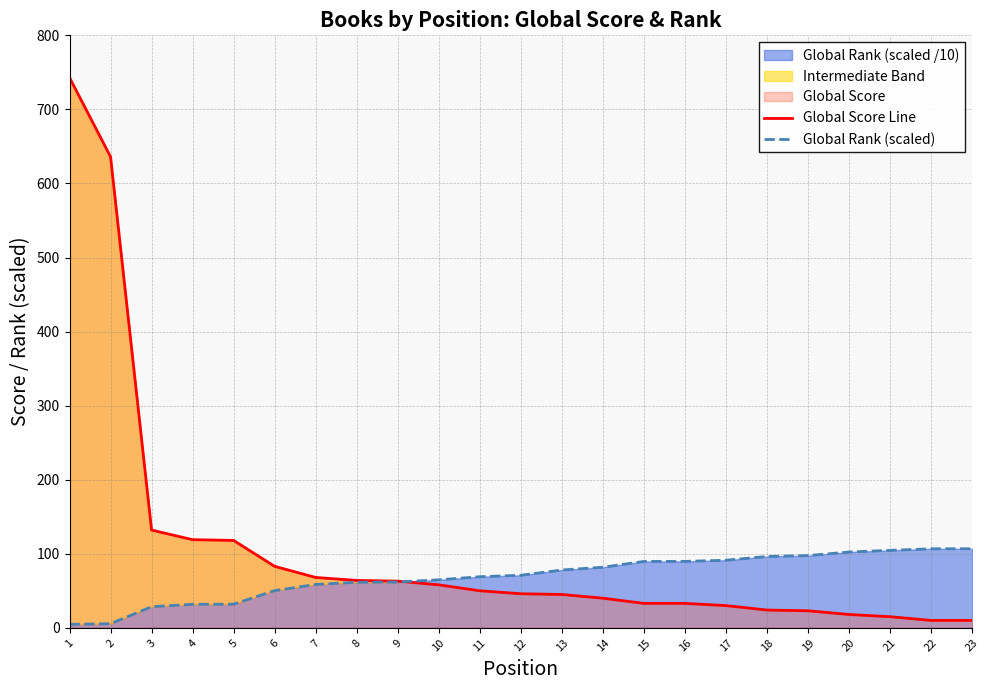

Read the Global Rank (scaled) value at 16.

89.7